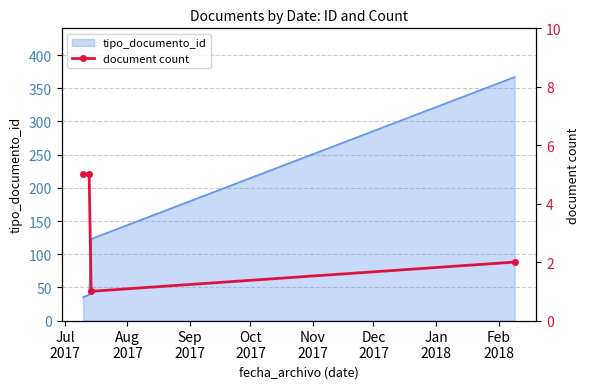

True or false: tipo_documento_id has more than 1 points higher than both neighbors.

False